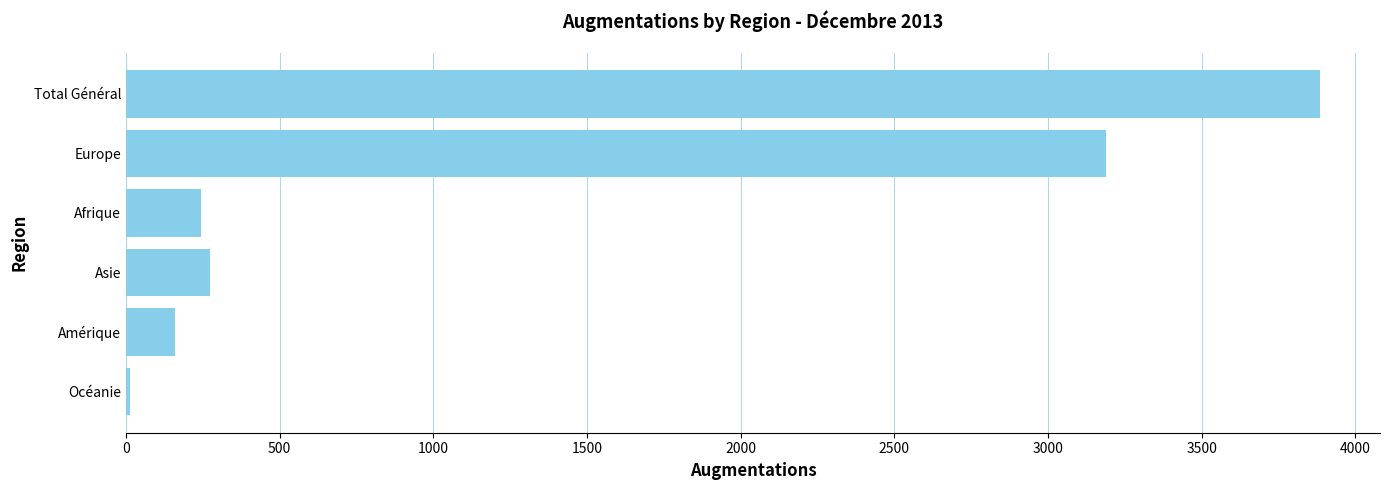

How many distinct data groups are displayed?

1